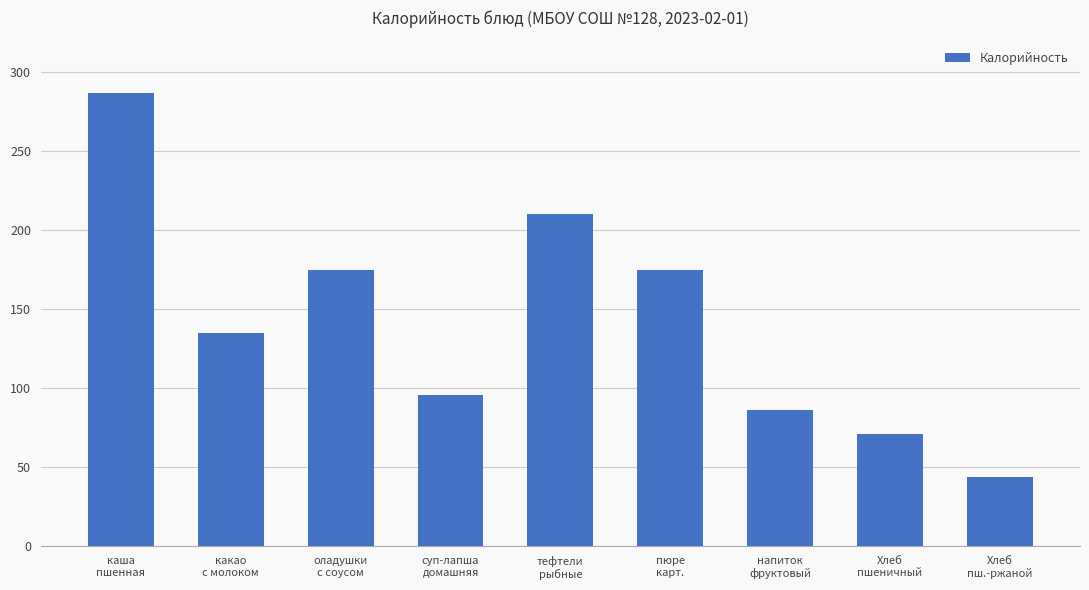

What is the sum of all values?

1279